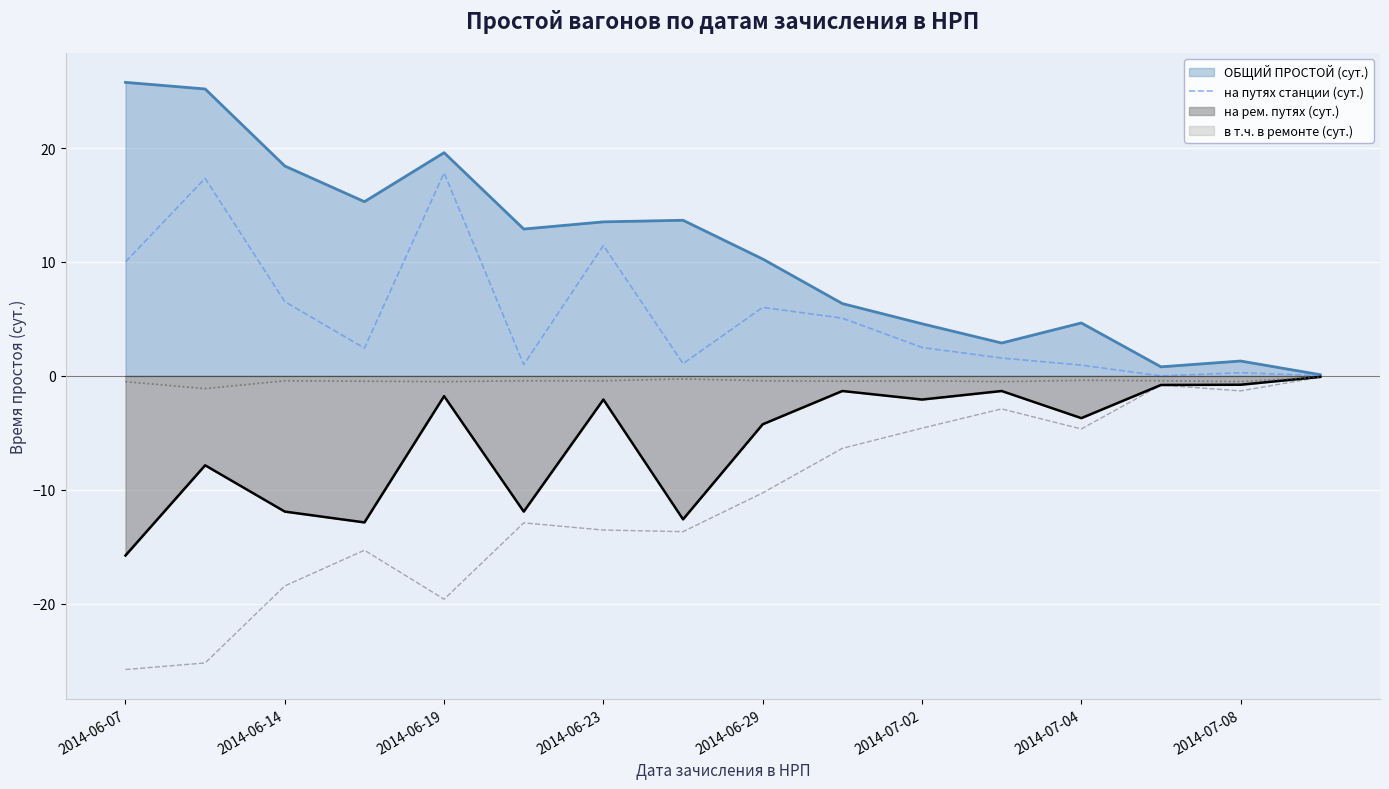

What is the maximum value for на путях станции (сут.)?

17.8